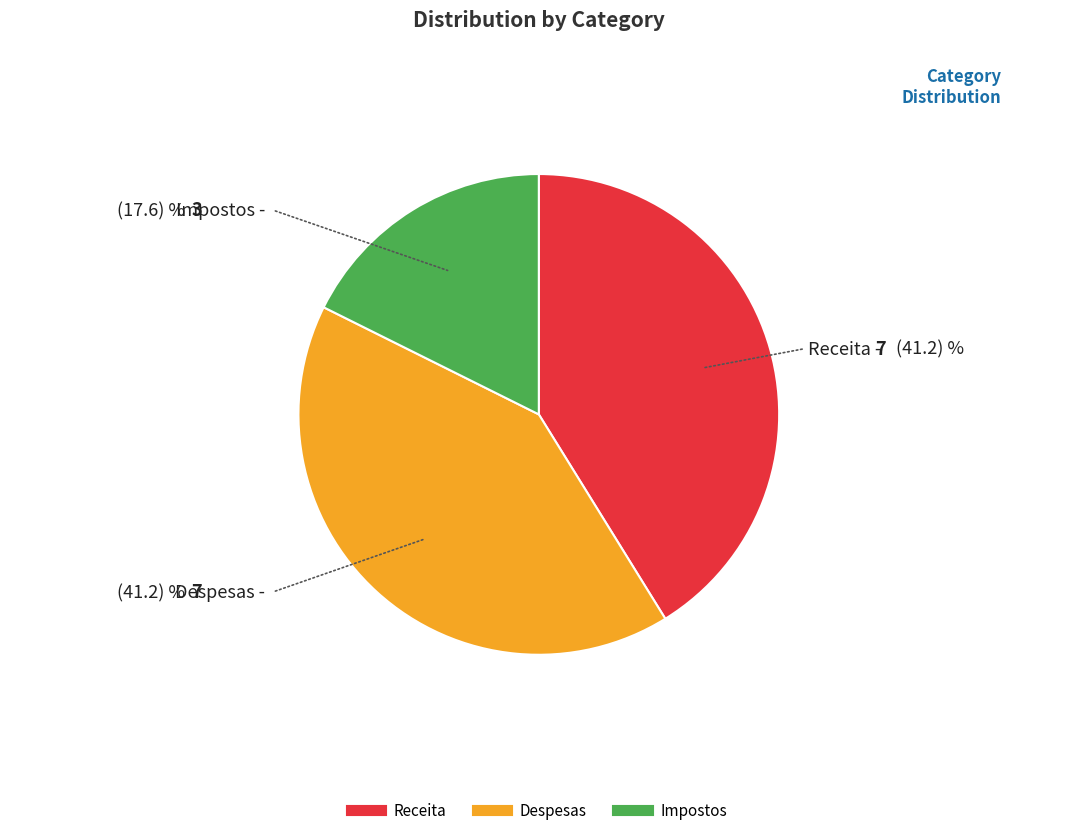

Is Despesas the majority of the pie?

No